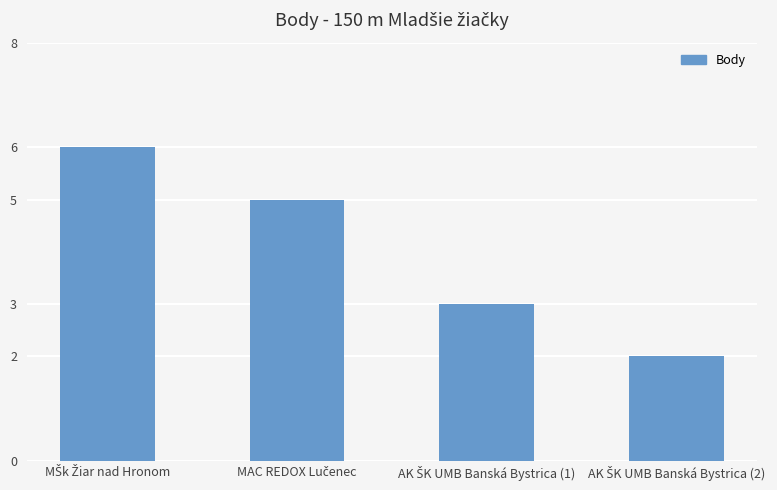

What is the difference between the second highest and minimum values?

3